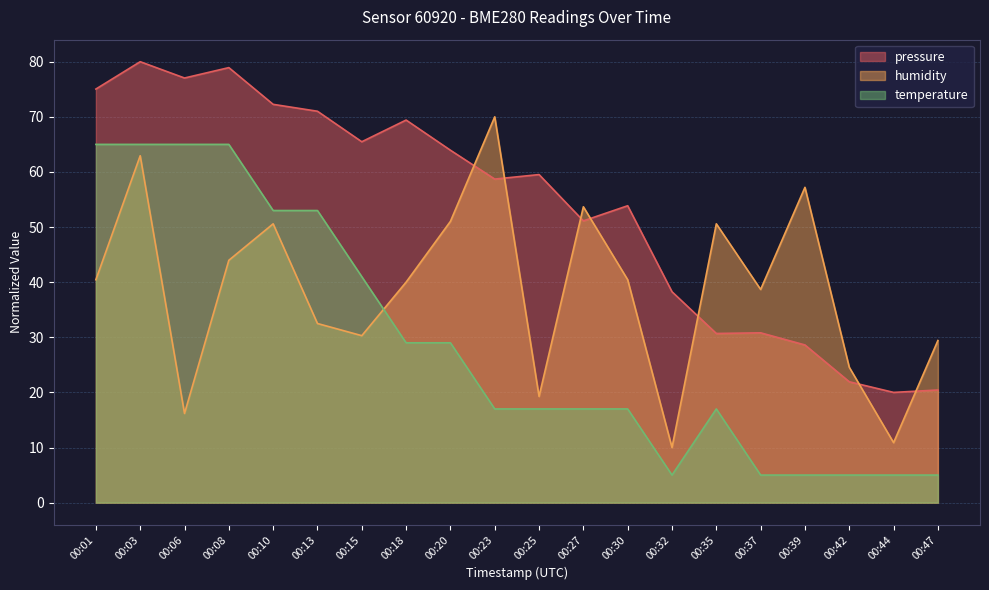

True or false: pressure and temperature cross at least once.

False